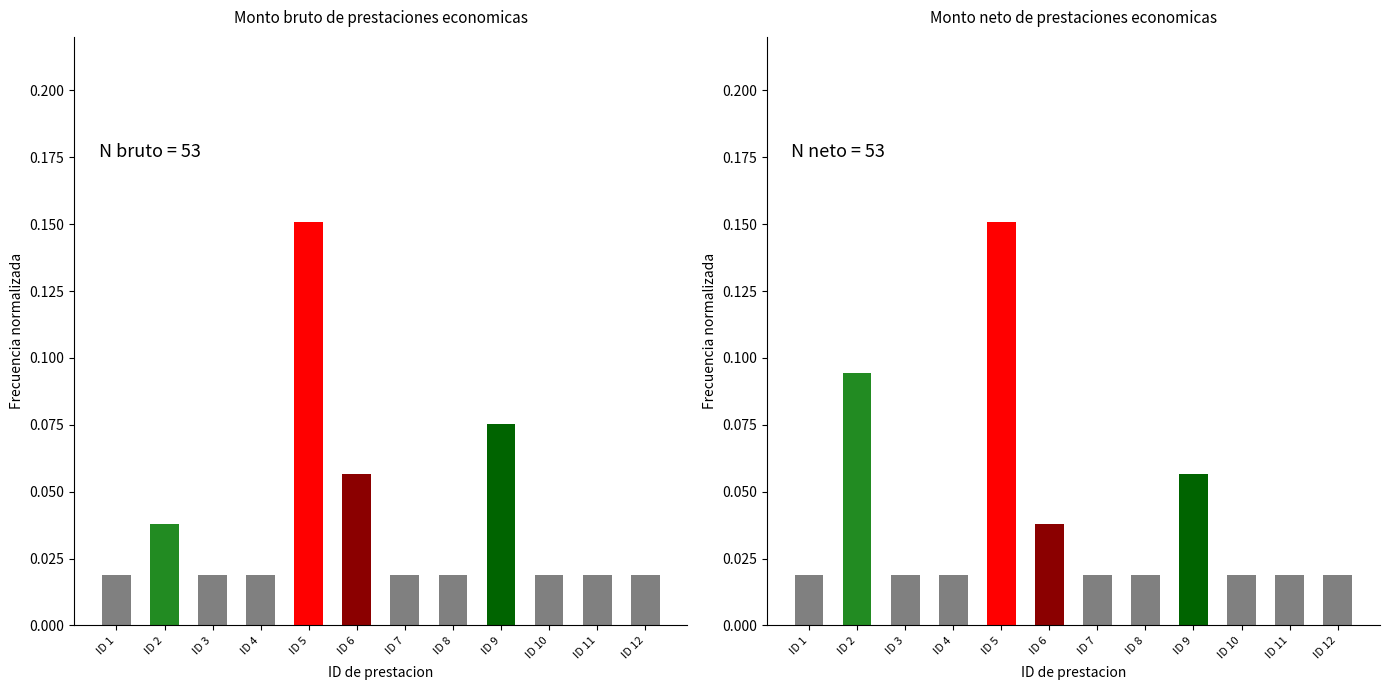

Rank the series by their average value, from highest to lowest.

Monto neto, Monto bruto